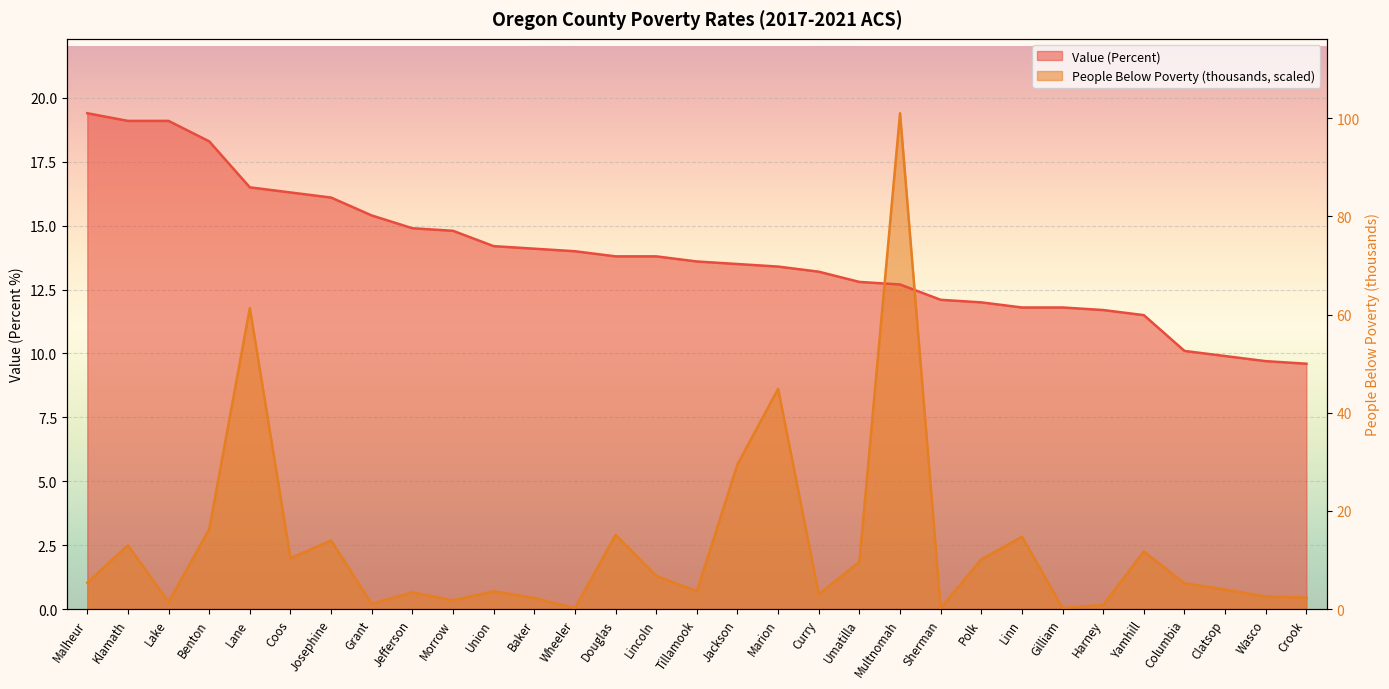

Where is People (Below Poverty) (thousands) nearest to the value 9?

Marion